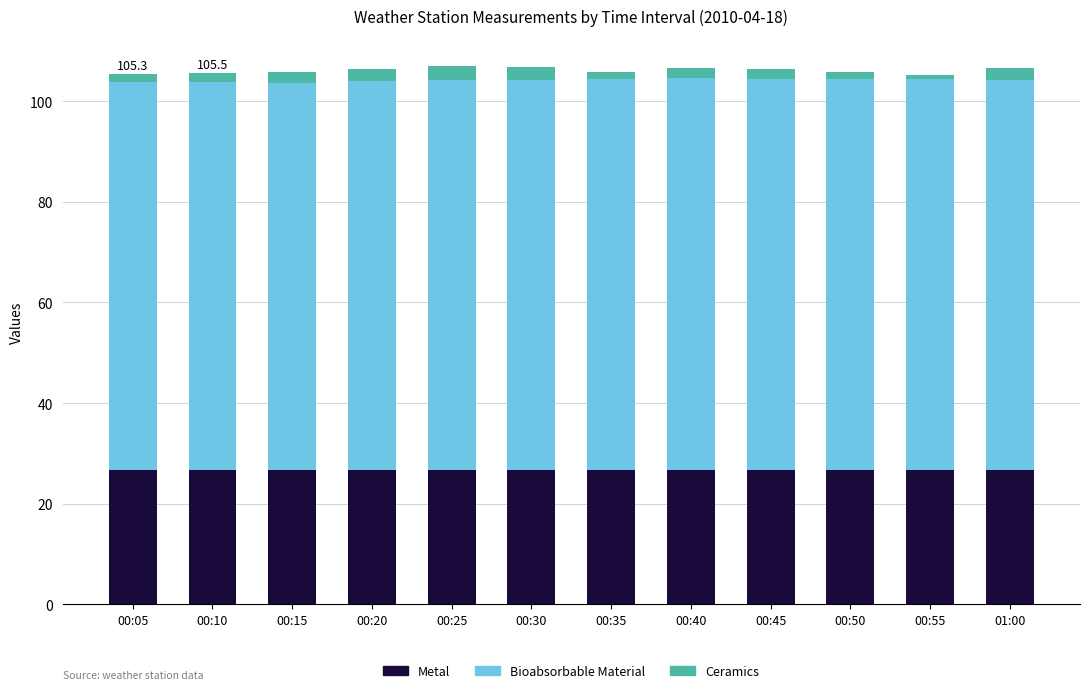

What is the average value of the Metal series?

26.7